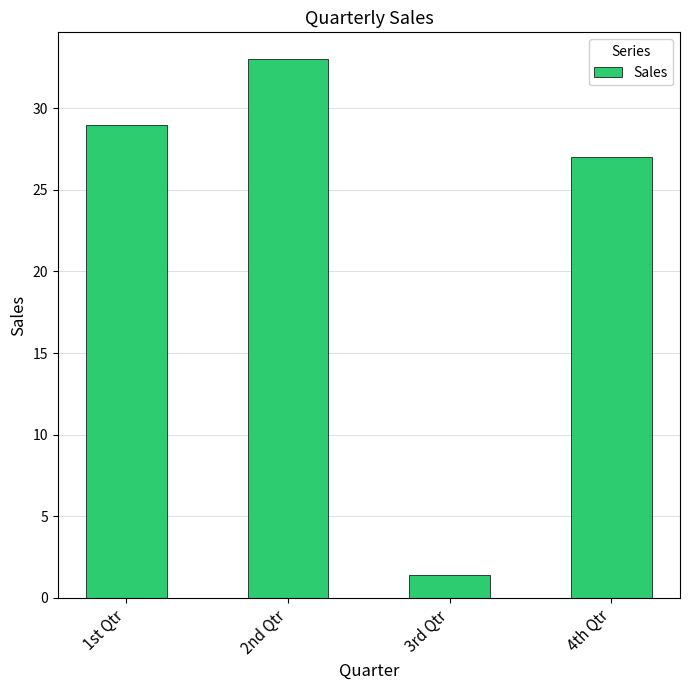

How many categories are shown in the chart?

4